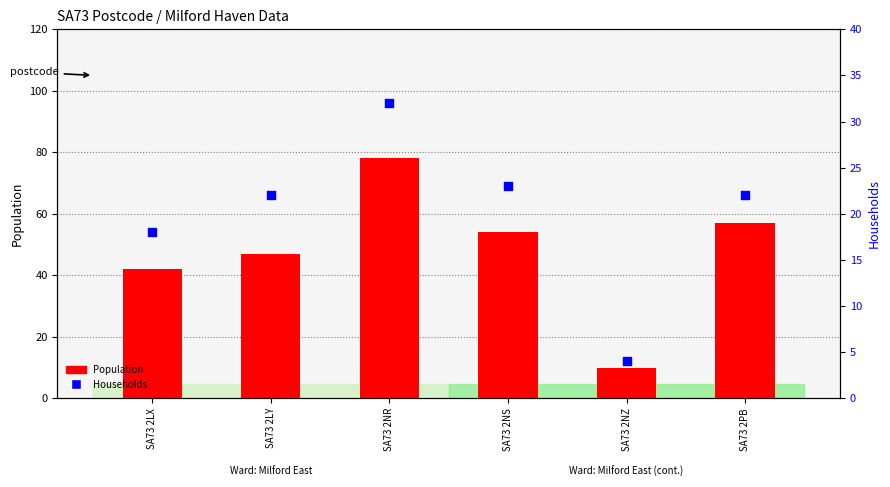

What are all the series names shown in the legend?

Population, Households